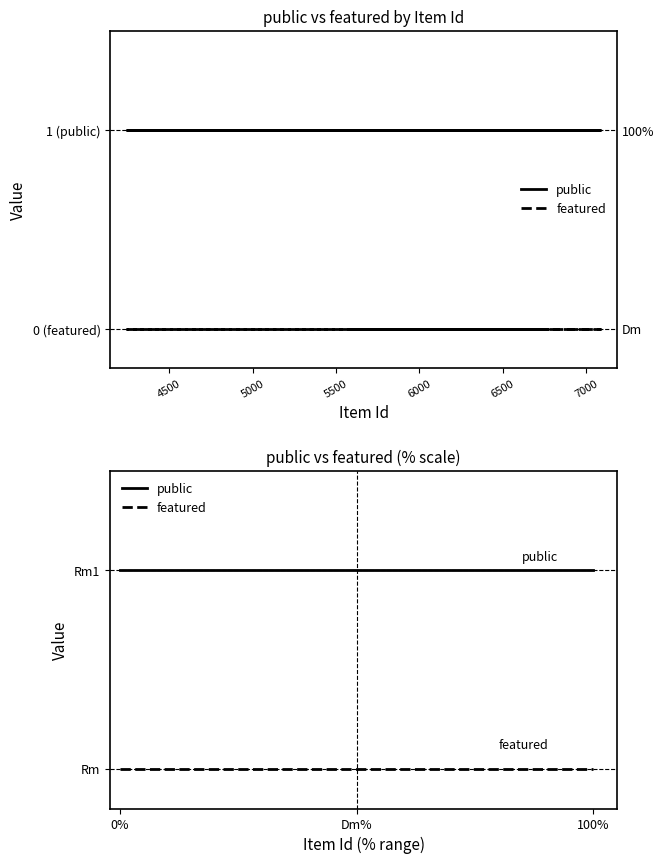

True or false: public has a value of 0 at 5000.

False